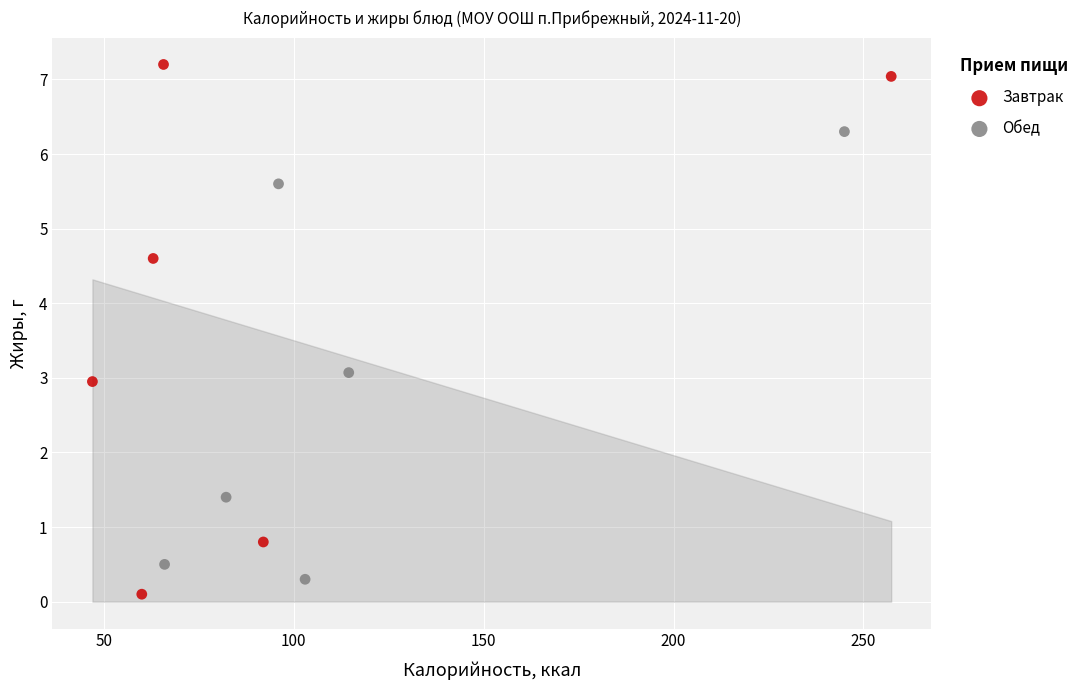

What are all the series names shown in the legend?

Завтрак, Обед